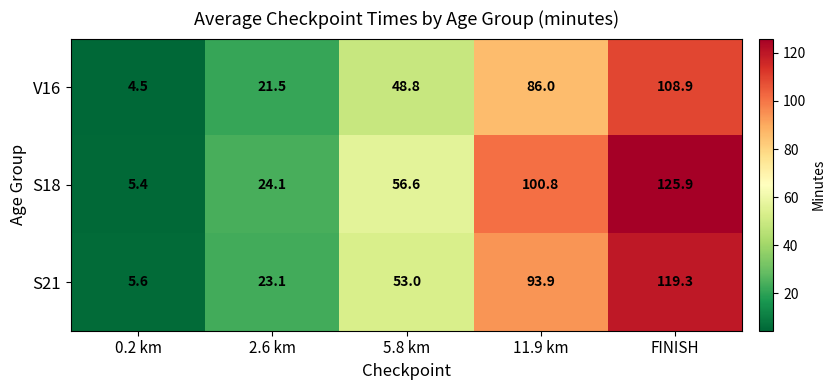

What is the difference between the V16 values at 11.9 km and FINISH?

22.9